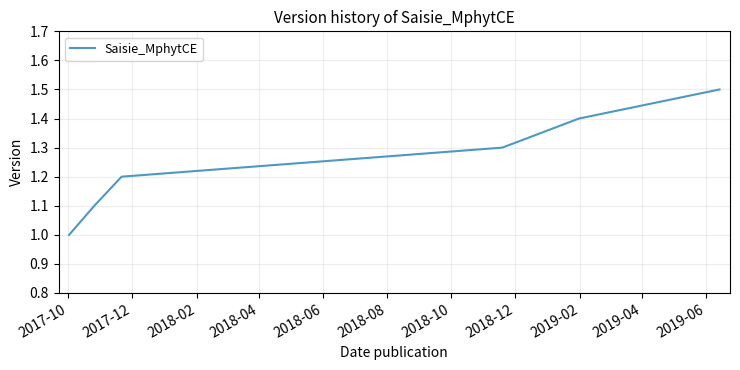

Is this an area chart (filled region under the line)?

No